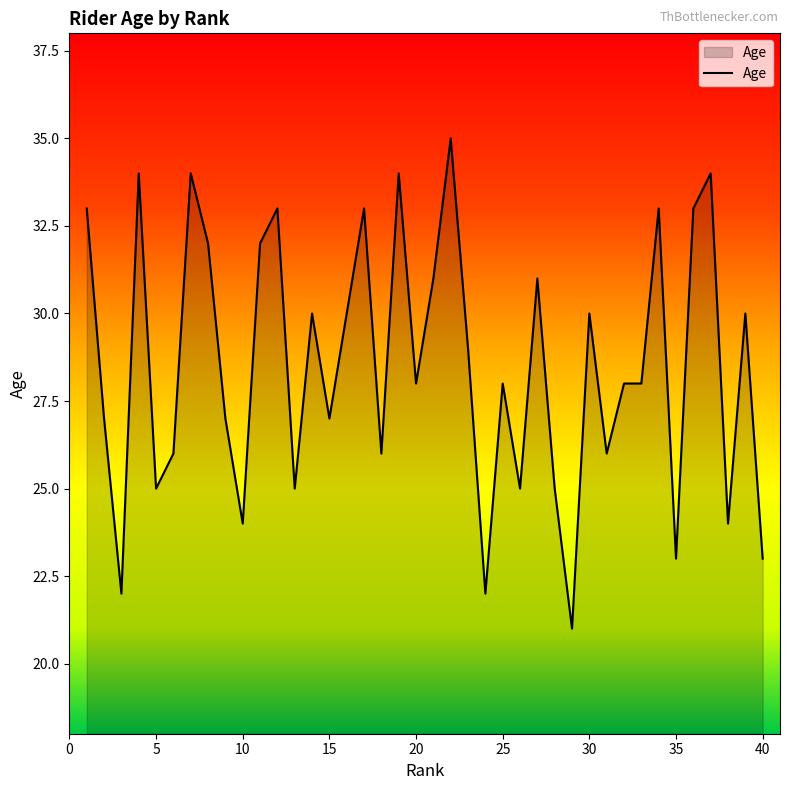

What is the smallest value displayed?

21